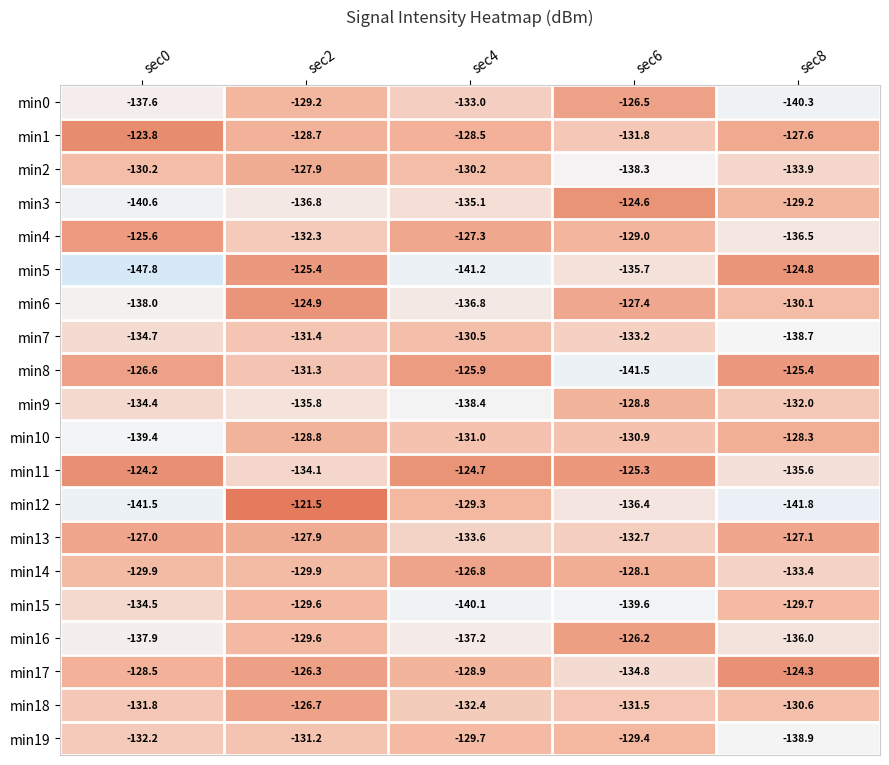

Is it true that min1 equals -184.0 at sec6?

False